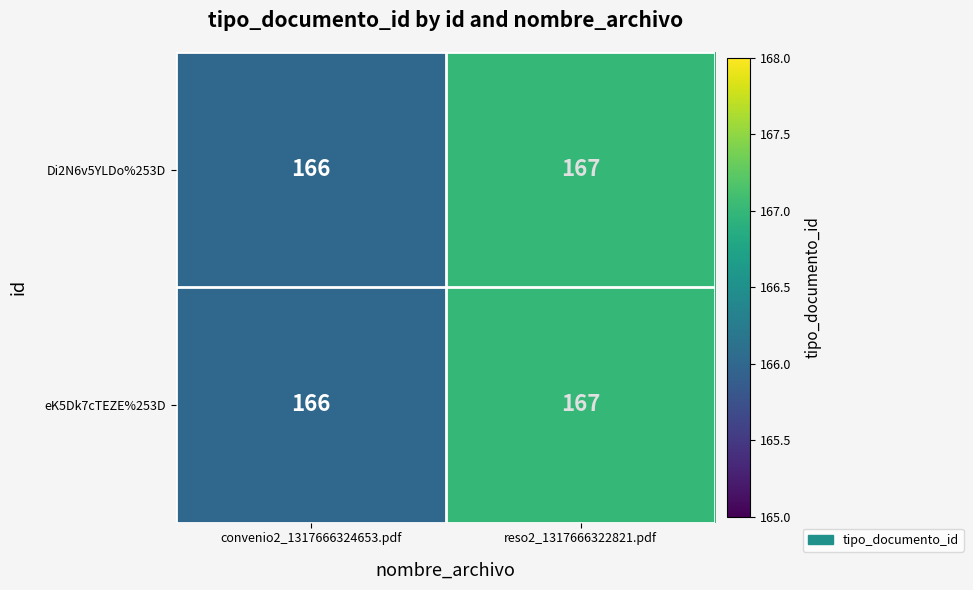

The value of Di2N6v5YLDo%253D at reso2_1317666322821.pdf is 167. True or false?

True